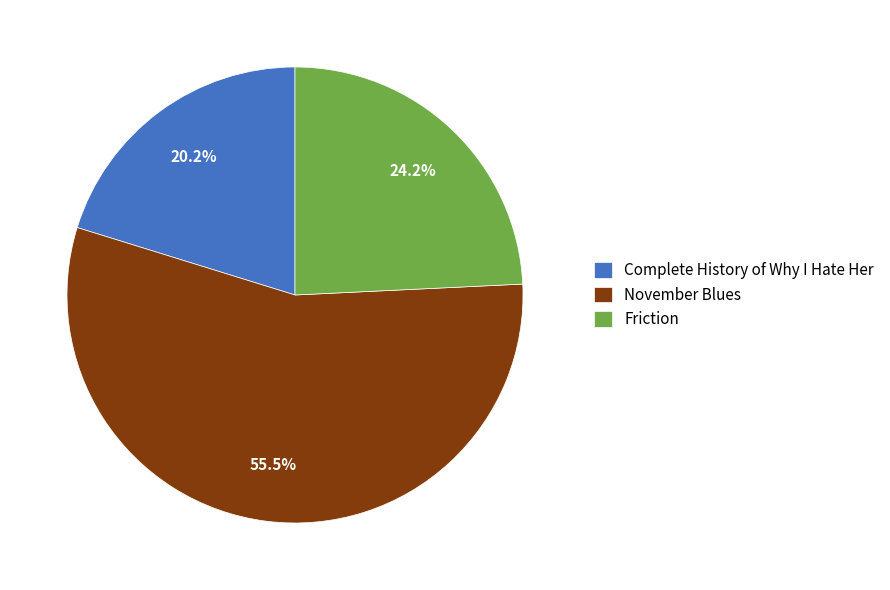

To the nearest percent, what is the average slice percentage?

33%